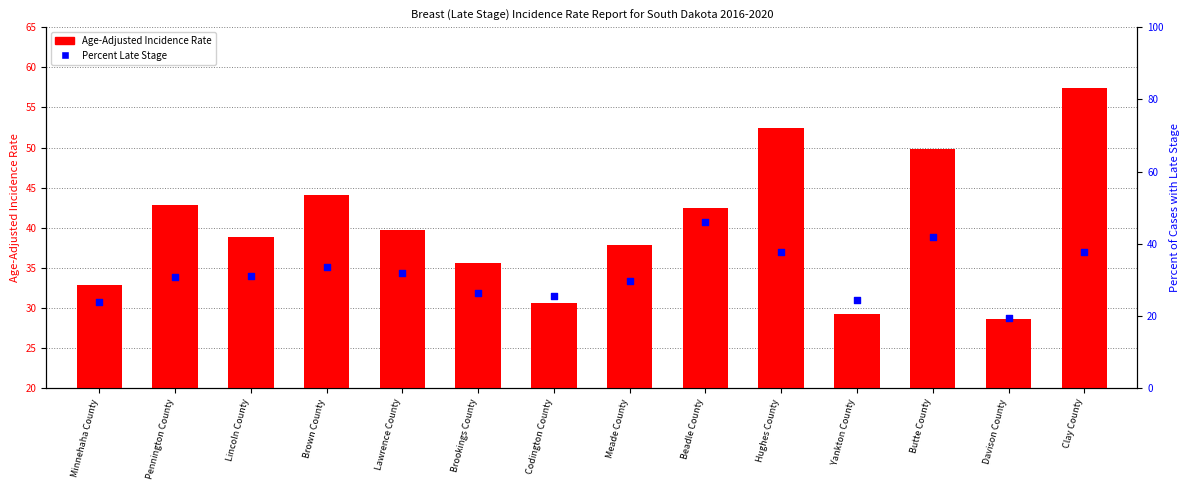

What are all the series names shown in the legend?

Age-Adjusted Incidence Rate, Percent Late Stage